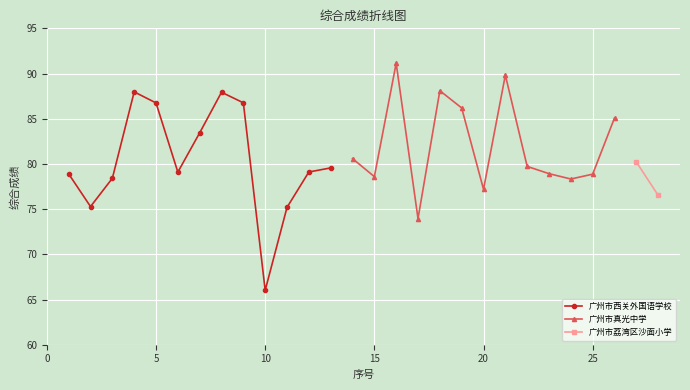

The value of 广州市西关外国语学校 at 10 is 25.4. True or false?

False